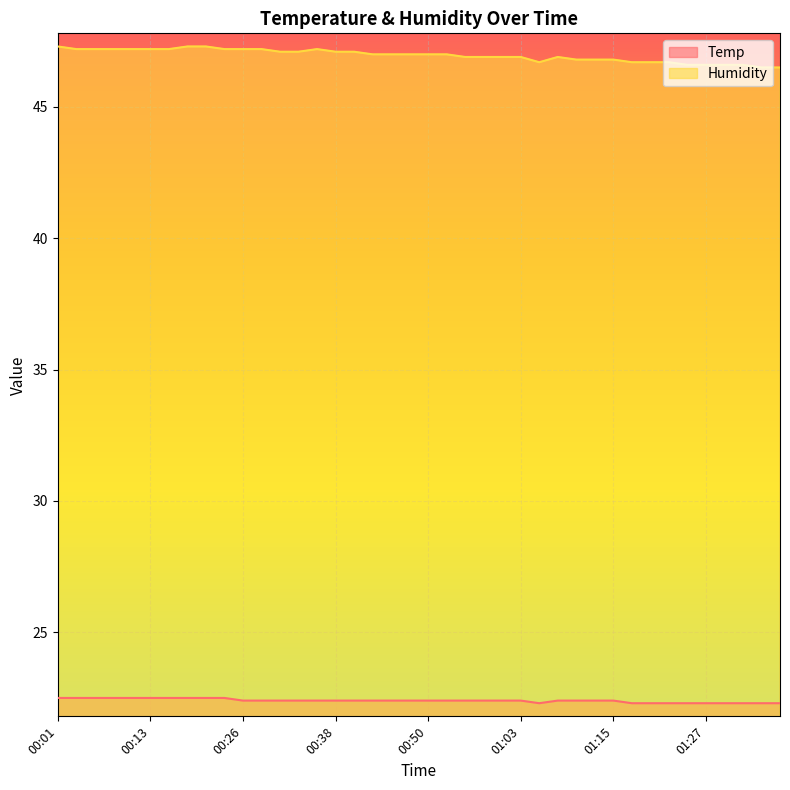

What is the average value of the Humidity series?

47.0